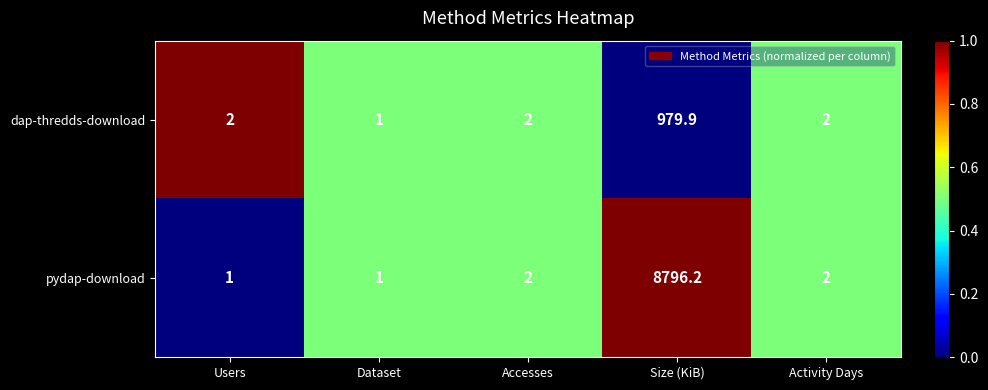

At Users, list the series in order from largest to smallest.

dap-thredds-download, pydap-download